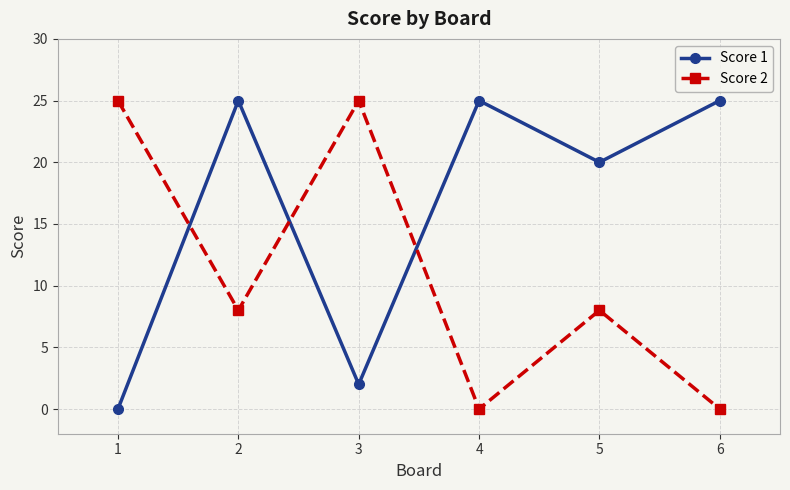

At which category is the sum across all series the highest?

2